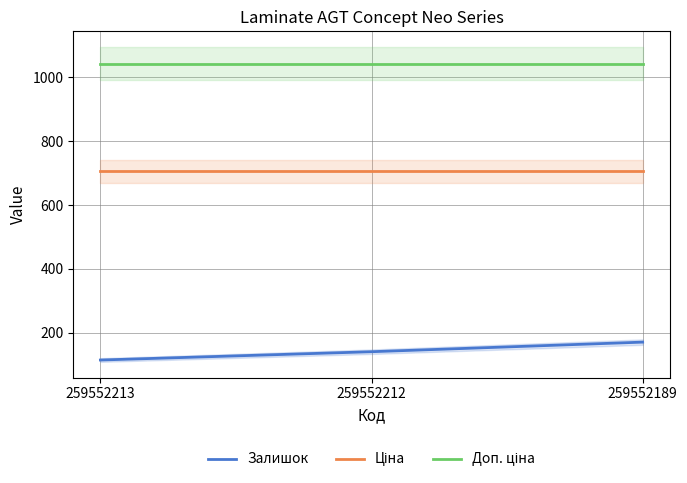

Read the Доп. ціна value at 259552189.

1042.0